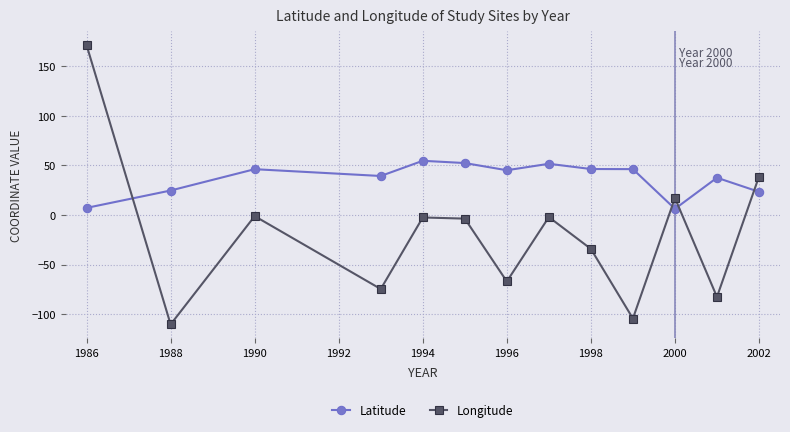

After their last crossing, which series has the higher values: Latitude or Longitude?

Longitude